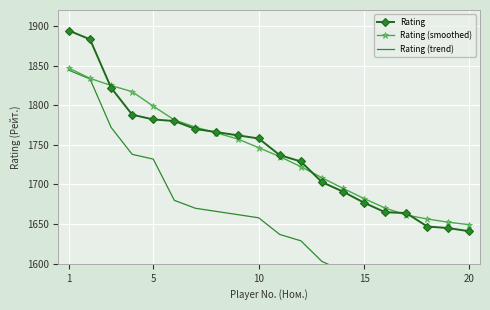

Is it true that Rating equals 1641.0 at 20?

True